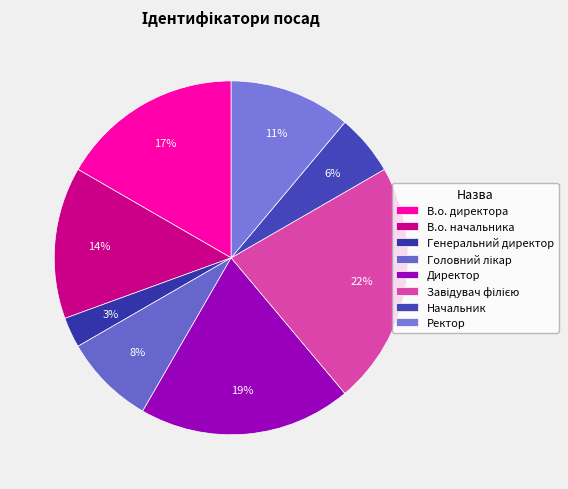

Is the sum of Головний лікар and Начальник greater than half?

No